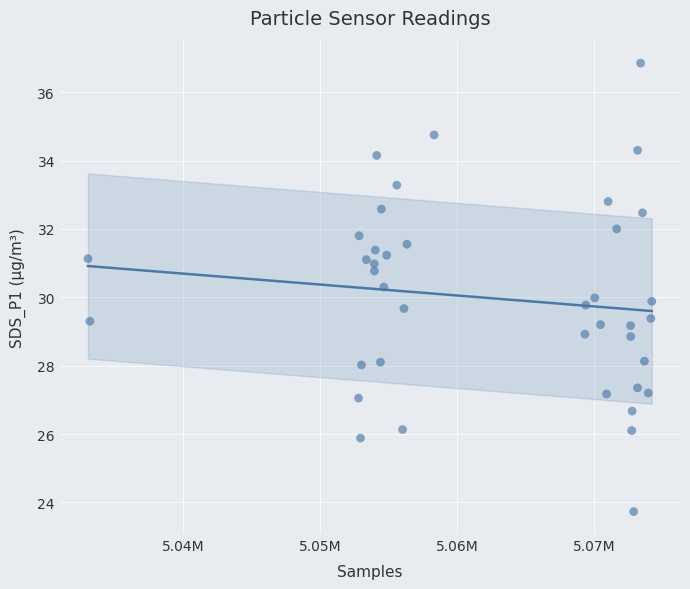

What is the range of X values (max minus min)?

41099.0